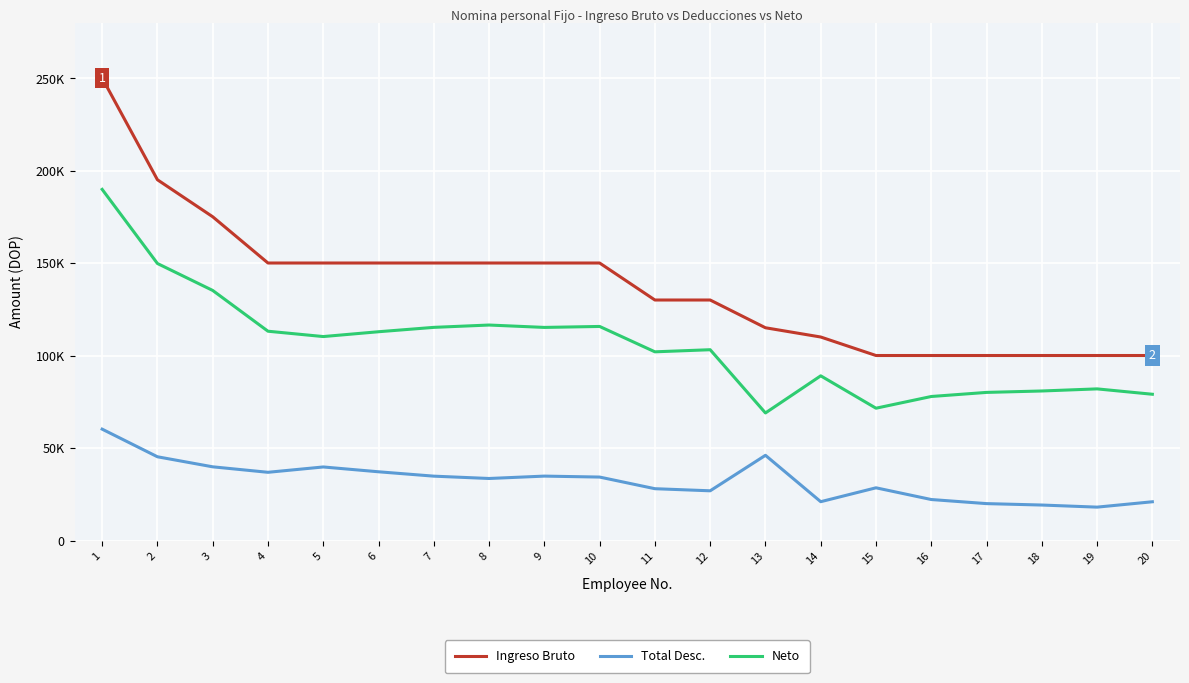

Is the value of Neto at 6 greater than the value of Ingreso Bruto at 1?

No